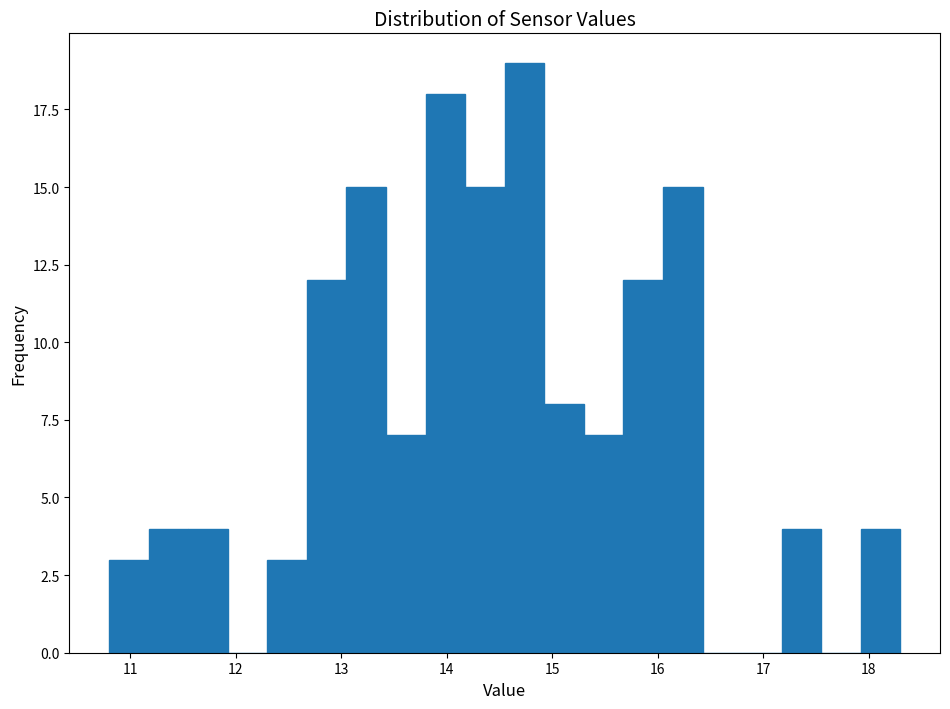

Around what value on the x-axis is the tallest bar? Give the approximate position of its centre, as read against the axis.

14.7